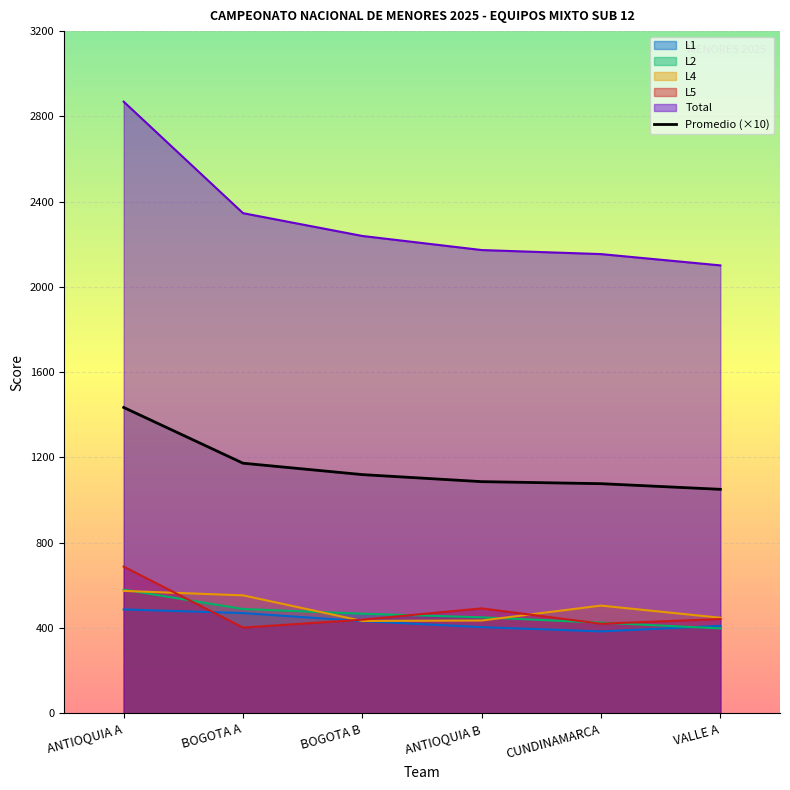

What is the lowest value of the L2 series?

398.0